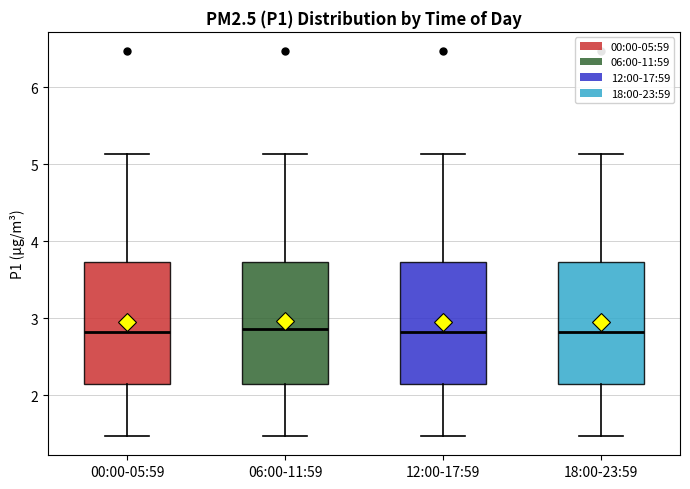

Reading left to right, transcribe this box plot: for each box, give where its median line is, the range the box spans, and where its two whiskers end, as read against the y-axis. The values are not printed on the chart, so give them approximately, as read against the axis.

00:00-05:59: median 2.8, box 2.1 to 3.7, whiskers 1.5 to 5.1
06:00-11:59: median 2.9, box 2.1 to 3.7, whiskers 1.5 to 5.1
12:00-17:59: median 2.8, box 2.1 to 3.7, whiskers 1.5 to 5.1
18:00-23:59: median 2.8, box 2.1 to 3.7, whiskers 1.5 to 5.1